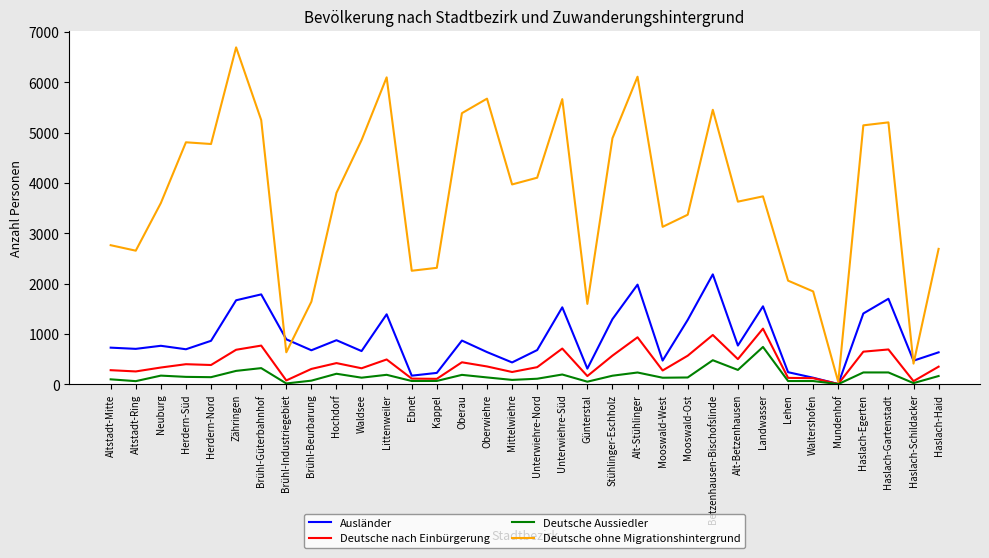

The Deutsche nach Einbürgerung series shows 691 at Haslach-Gartenstadt. True or false?

True